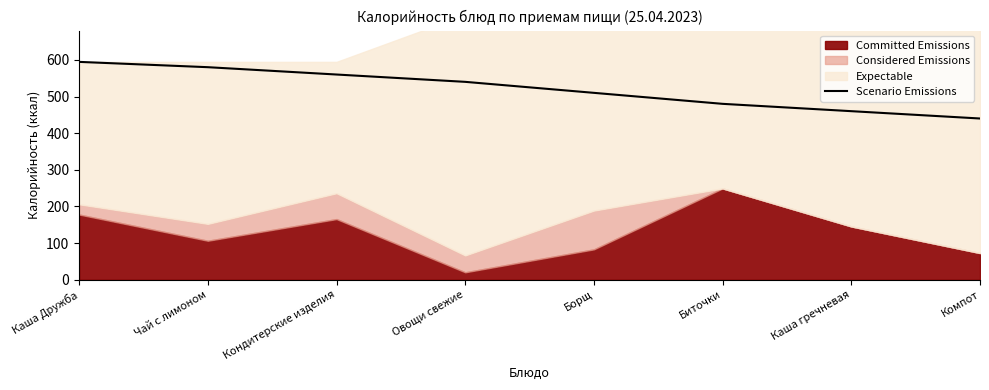

Is it true that the value at Чай с лимоном is 891.2?

False